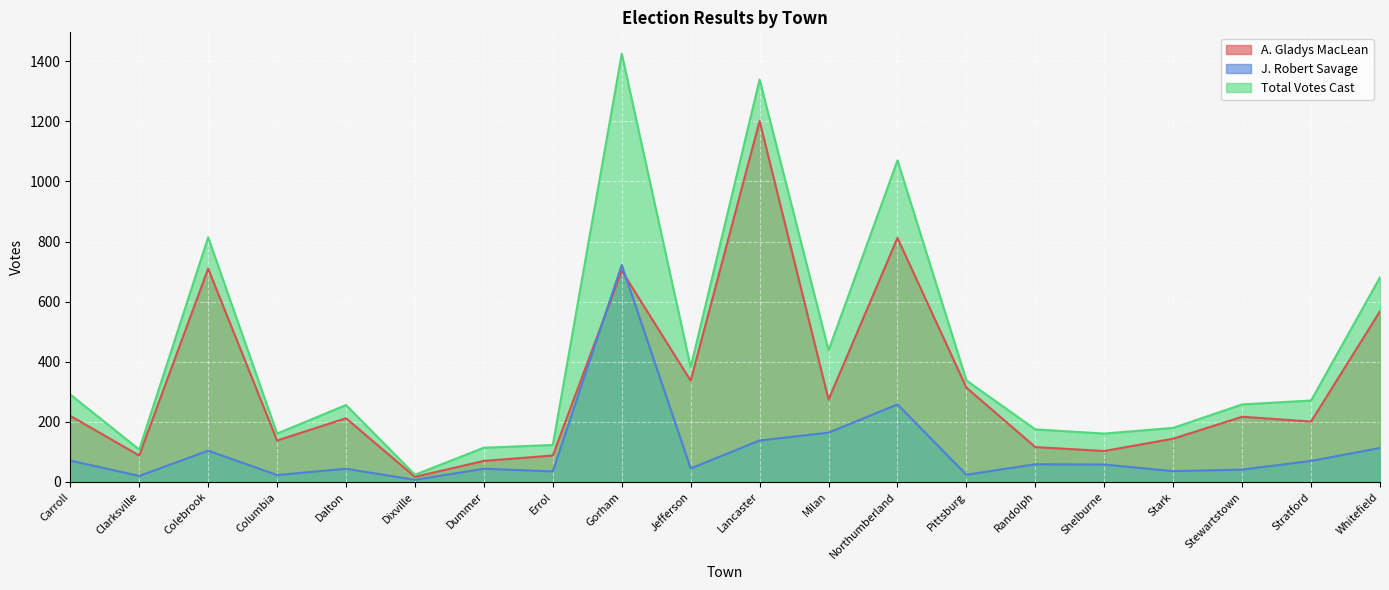

True or false: Total Votes Cast and J. Robert Savage cross at least once.

False